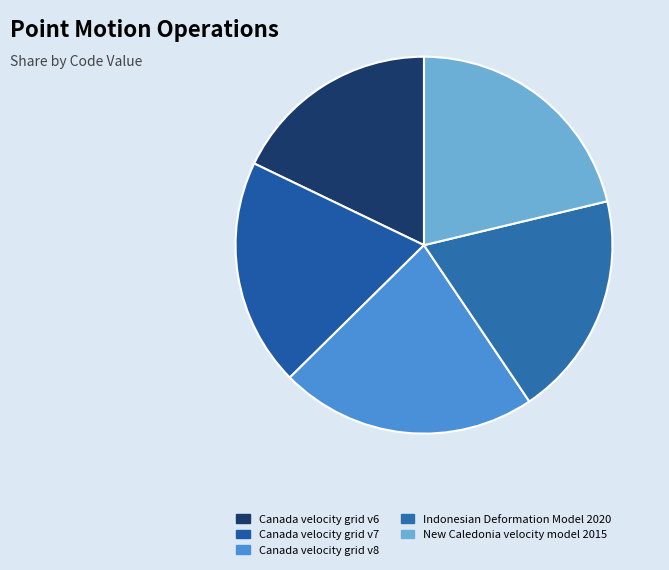

What portion of the pie excludes Canada velocity grid v7?

80.5%